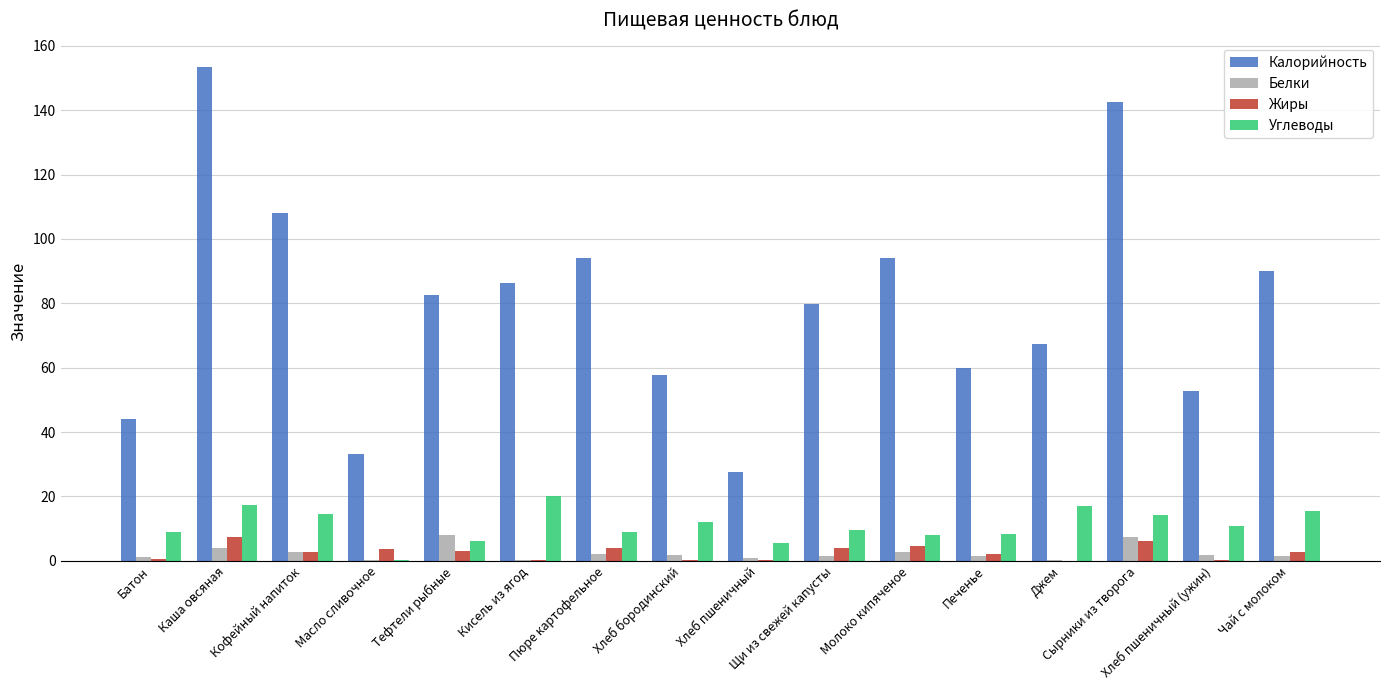

How many distinct data groups are displayed?

4